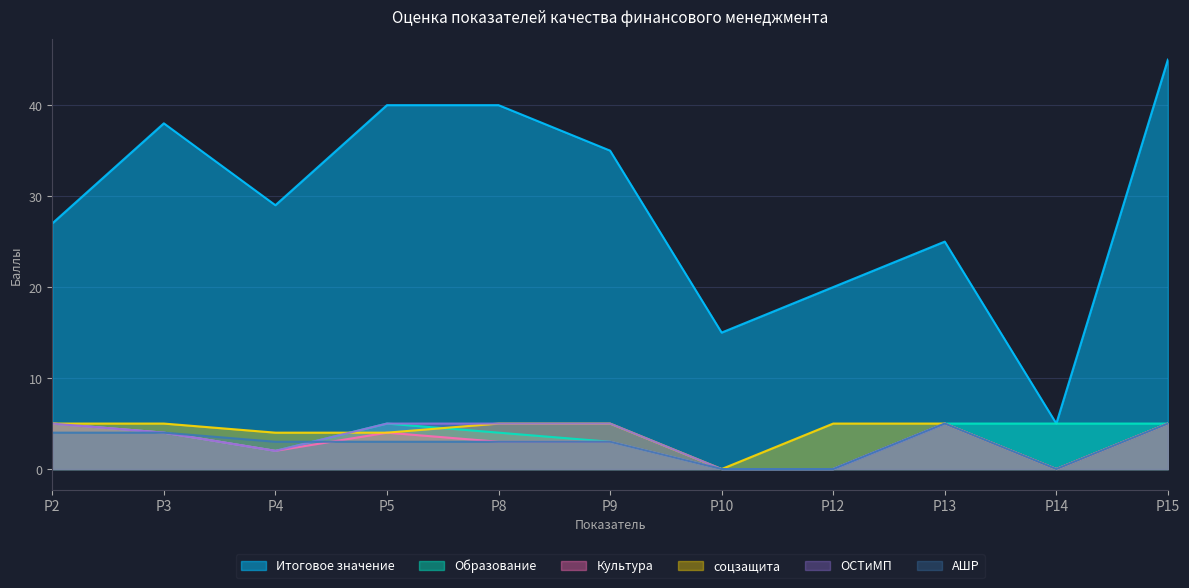

True or false: ОСТиМП and Итоговое значение intersect in this chart.

False